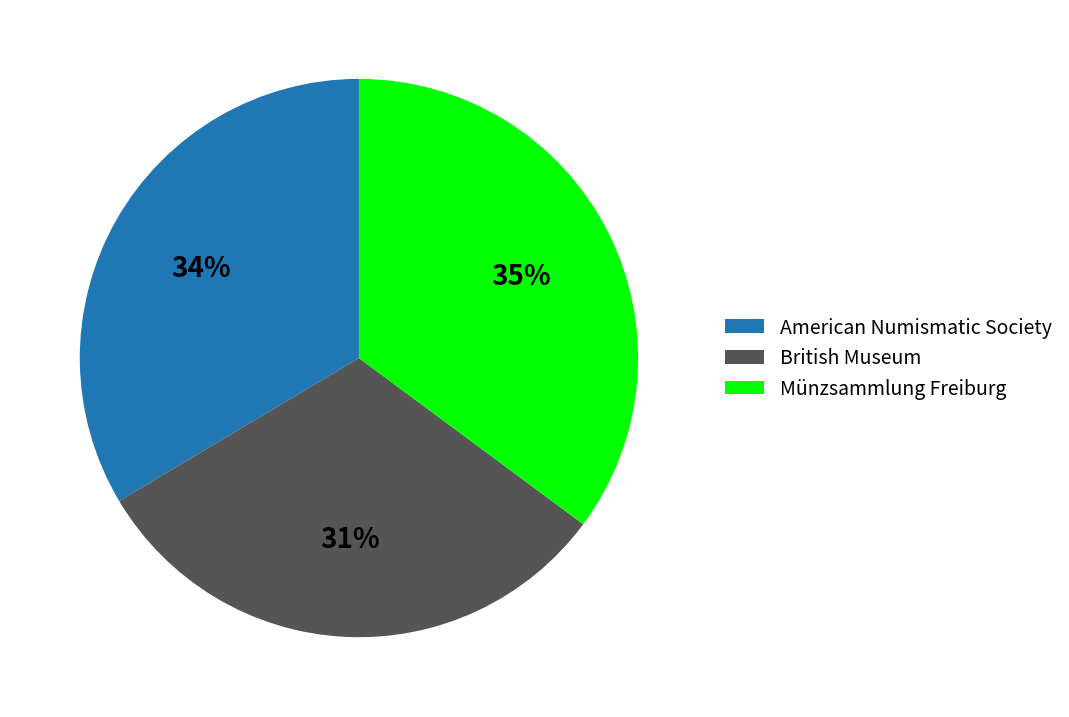

To the nearest percent, what is the difference between the largest and smallest slice percentages?

4%